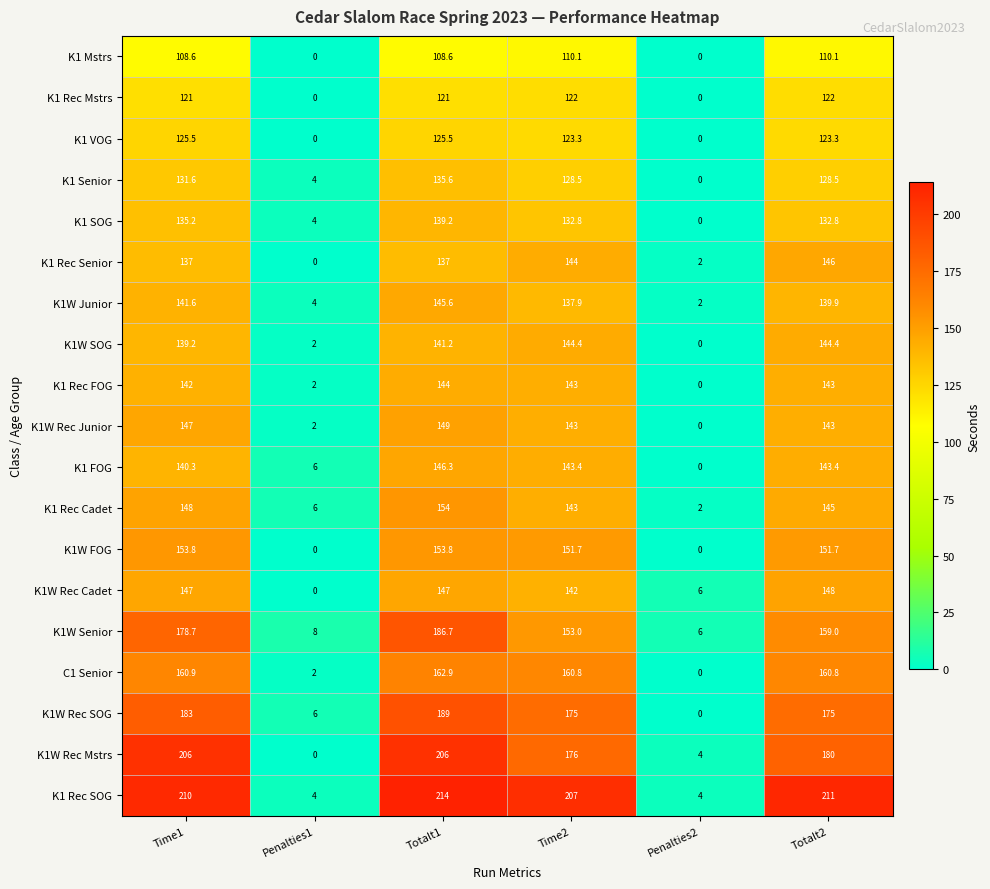

The value of K1W Rec Mstrs at Penalties2 is 2.2. True or false?

False